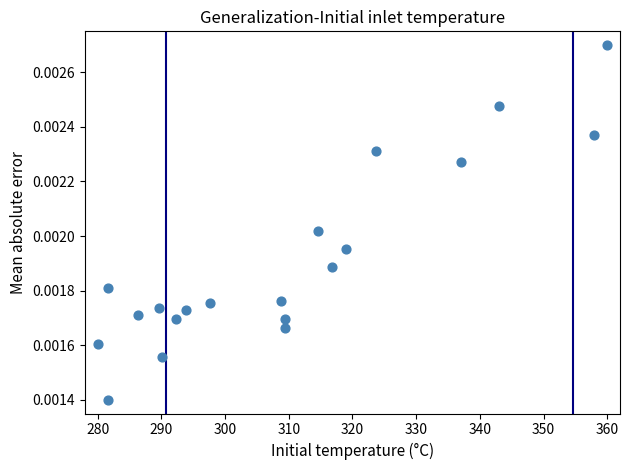

What is the range of X values (max minus min)?

80.0